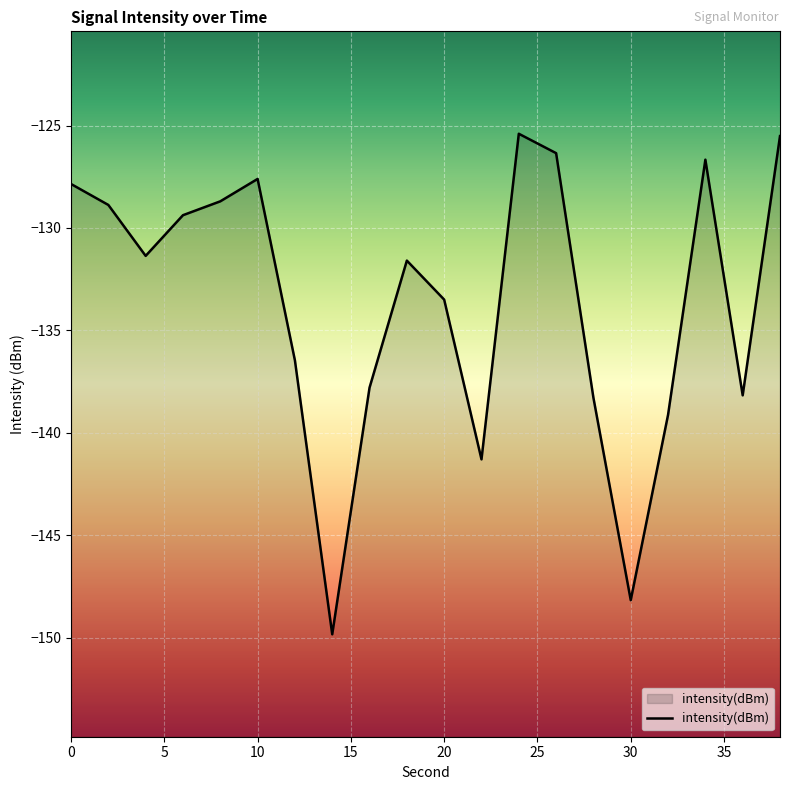

What is the difference between the maximum and second lowest values?

22.8